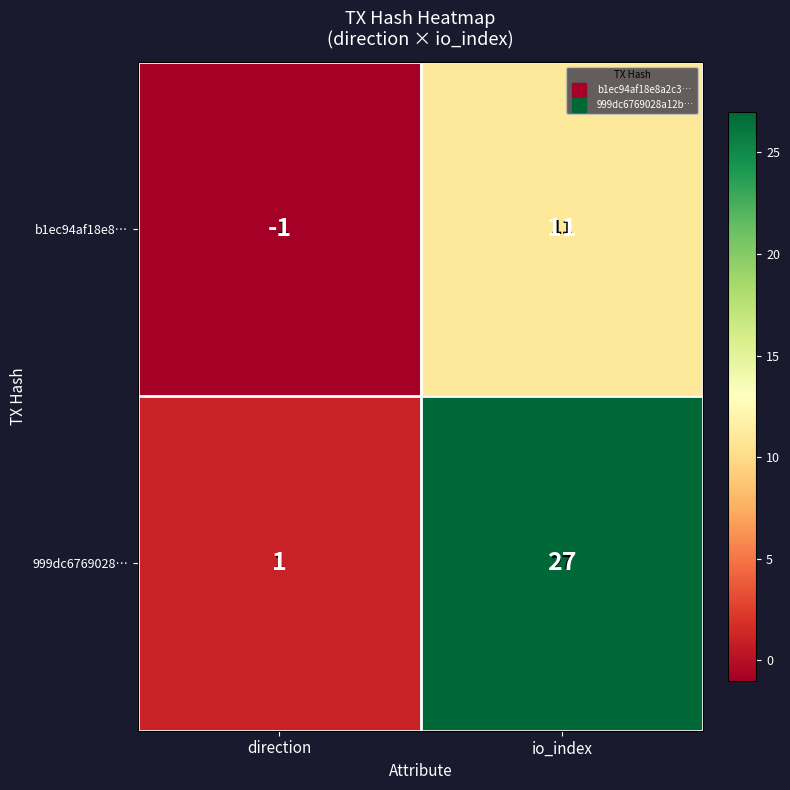

What is the average value of the b1ec94af18e8… series?

5